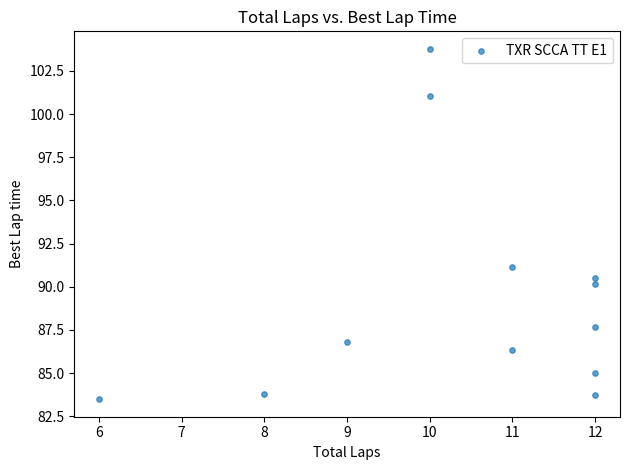

What Y value in the scatter plot is closest to 93?

91.1